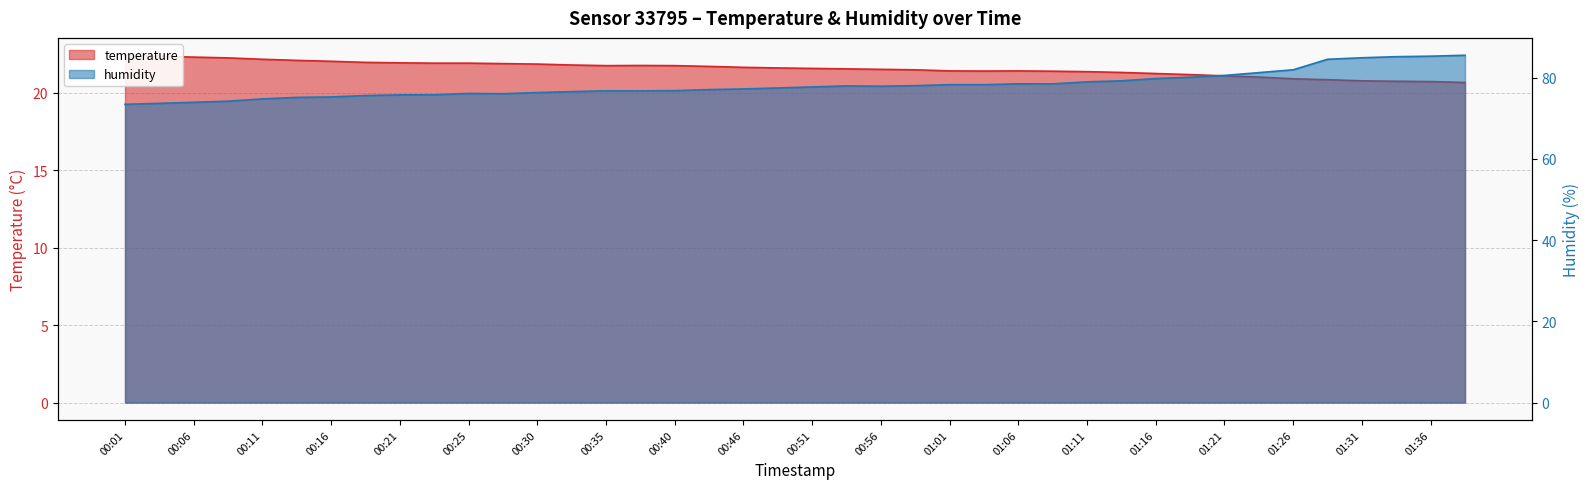

Reading left to right, transcribe all the data shown in this chart.

temperature: 00:01=22.4	00:03=22.4	00:06=22.3	00:08=22.3	00:11=22.2	00:13=22.1	00:16=22.0	00:18=22.0	00:21=21.9	00:23=21.9	00:25=21.9	00:28=21.9	00:30=21.9	00:33=21.8	00:35=21.8	00:38=21.8	00:40=21.8	00:43=21.7	00:46=21.6	00:48=21.6	00:51=21.6	00:53=21.6	00:56=21.5	00:59=21.5	01:01=21.4	01:03=21.4	01:06=21.4	01:08=21.4	01:11=21.4	01:13=21.3	01:16=21.2	01:18=21.2	01:21=21.1	01:23=21.0	01:26=20.9	01:29=20.9	01:31=20.8	01:34=20.8	01:36=20.7	01:39=20.7
humidity: 00:01=73.5	00:03=73.7	00:06=74.0	00:08=74.2	00:11=74.8	00:13=75.2	00:16=75.3	00:18=75.6	00:21=75.8	00:23=75.8	00:25=76.1	00:28=76.1	00:30=76.4	00:33=76.6	00:35=76.8	00:38=76.8	00:40=76.8	00:43=77.1	00:46=77.2	00:48=77.5	00:51=77.8	00:53=78.0	00:56=77.9	00:59=78.1	01:01=78.3	01:03=78.3	01:06=78.5	01:08=78.5	01:11=79.0	01:13=79.2	01:16=79.8	01:18=80.1	01:21=80.6	01:23=81.3	01:26=82.0	01:29=84.6	01:31=84.9	01:34=85.2	01:36=85.3	01:39=85.5